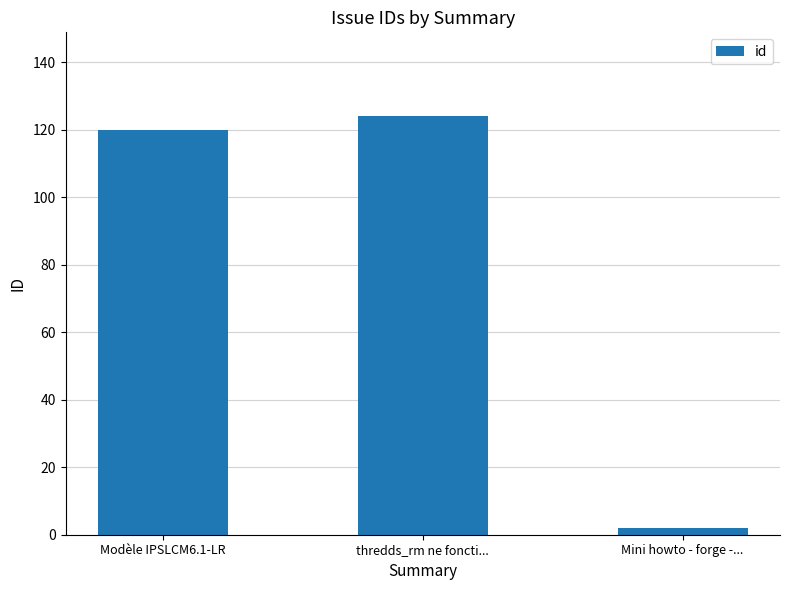

What is the sum of the values at thredds_rm ne foncti... and Modèle IPSLCM6.1-LR?

244